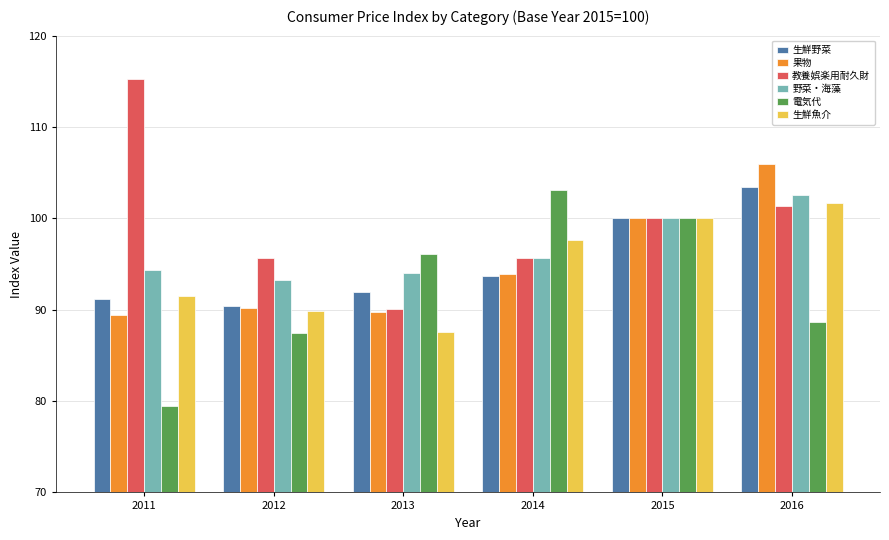

How many distinct data groups are displayed?

6